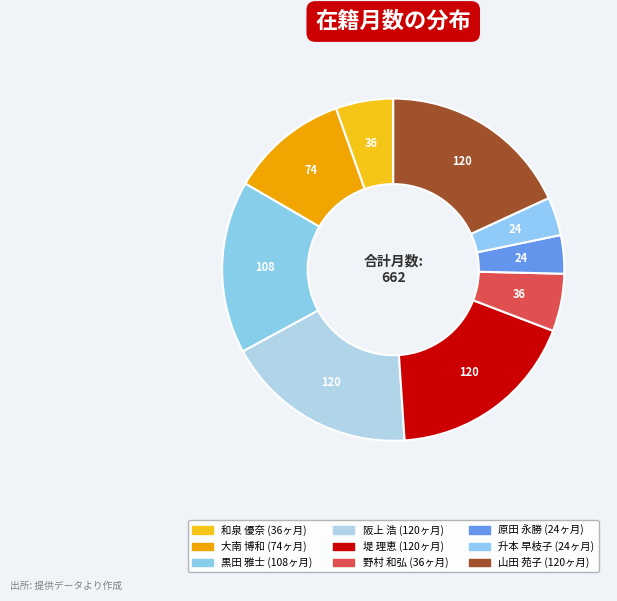

How many segments does this pie chart have?

9